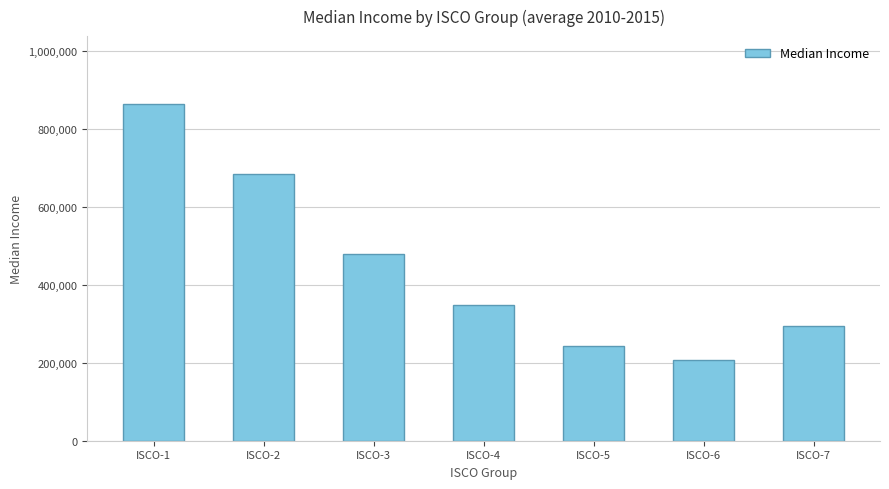

How many bars are there in total?

7